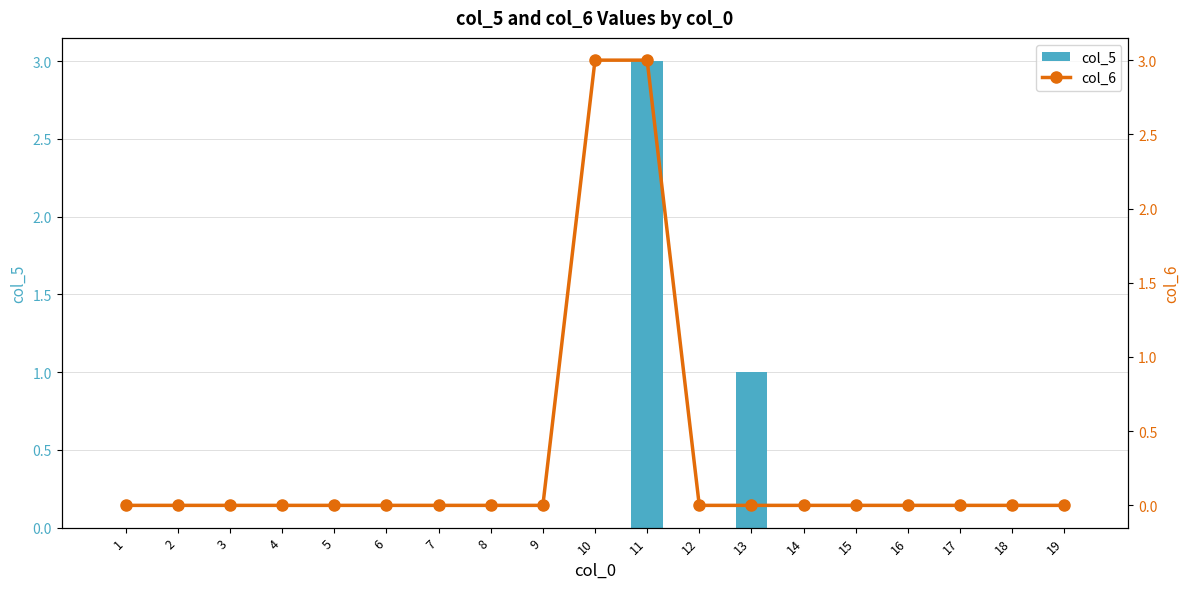

True or false: col_5 has a value of -1 at 15.

False